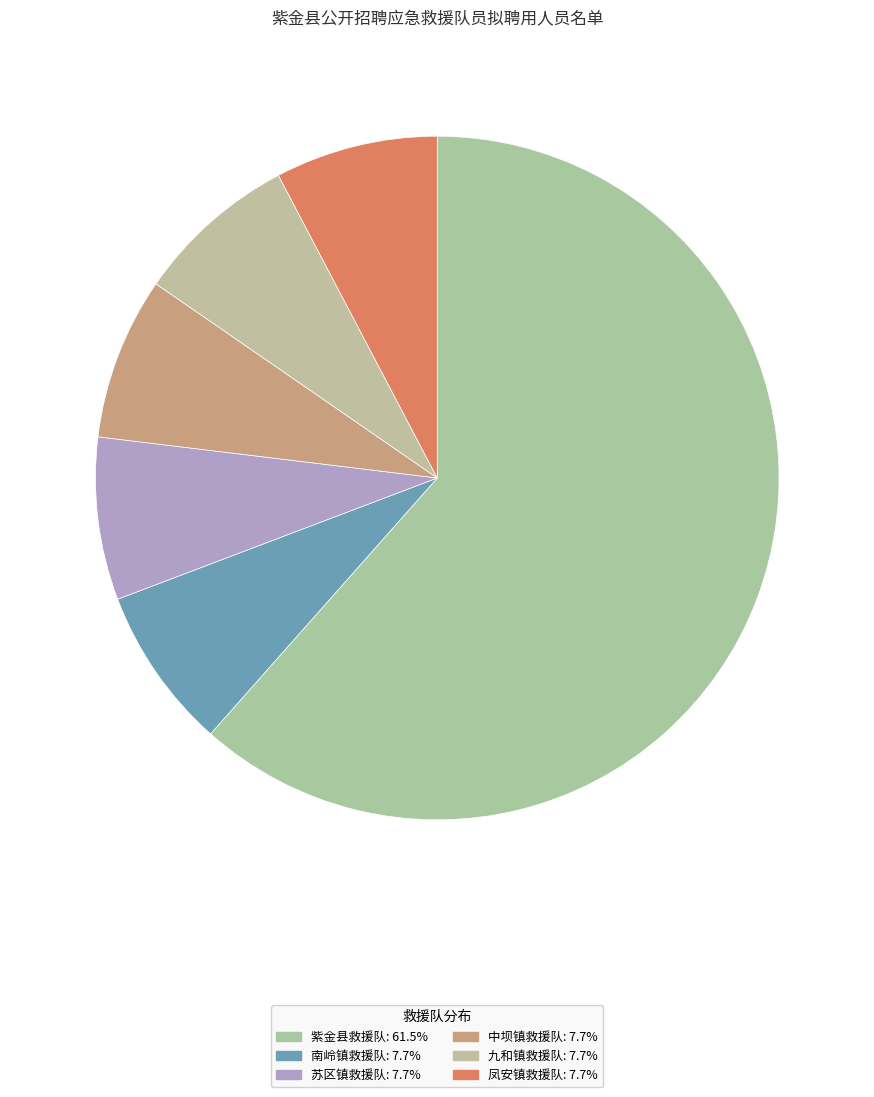

Does 苏区镇救援队 account for over 50% of the chart?

No